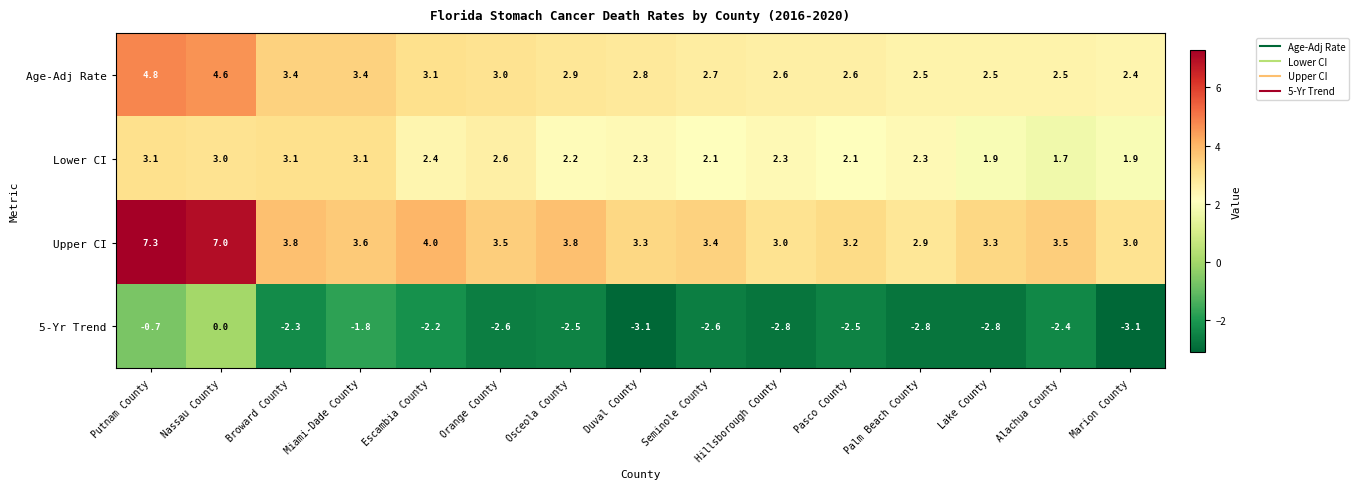

How many data points in 5-Yr Trend are above -2?

3